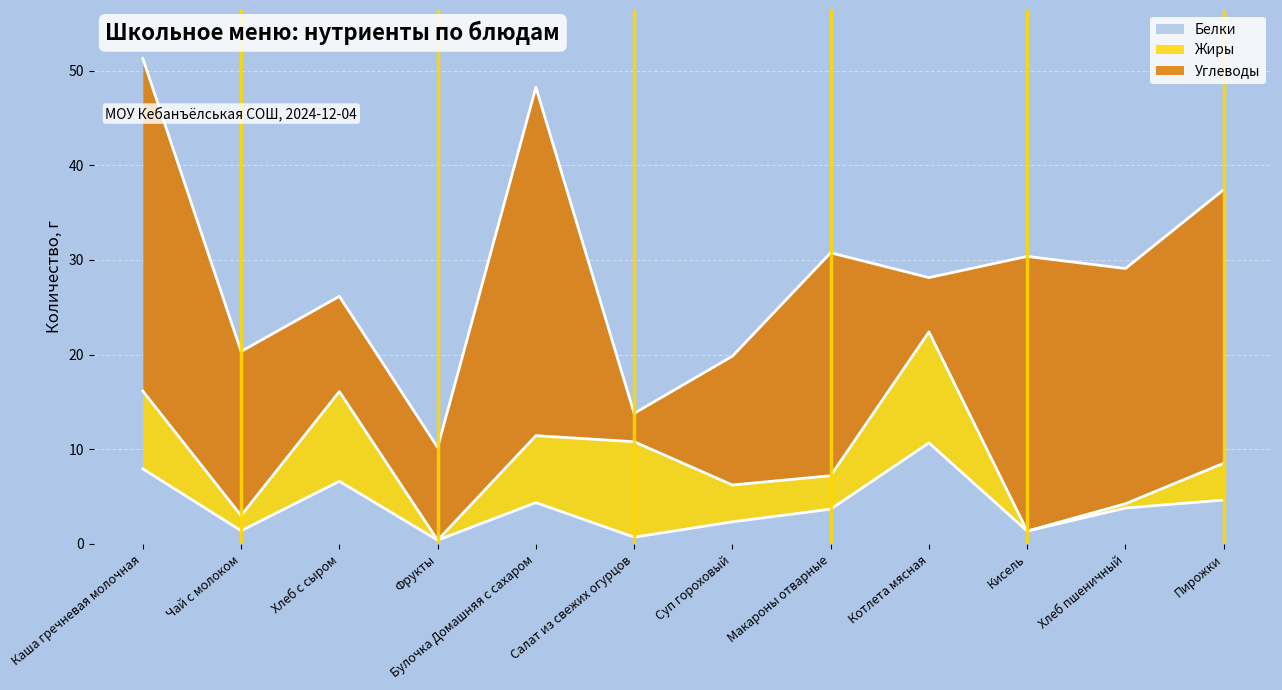

What is the value of the Жиры point at the 3rd from the left?

9.5